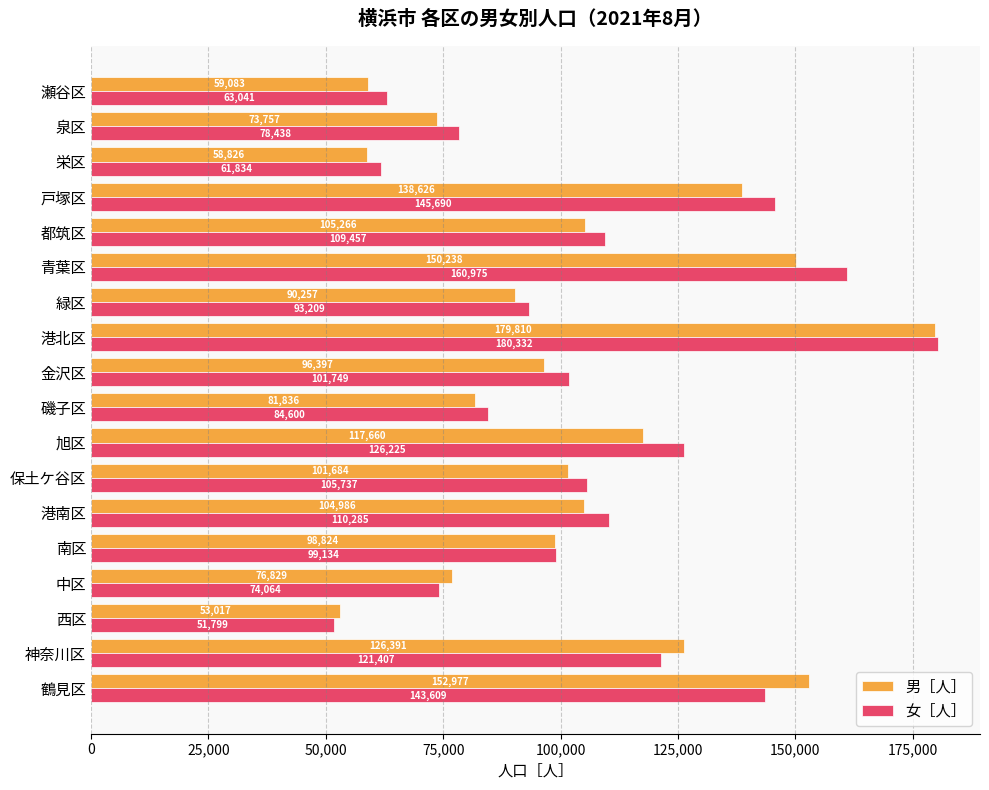

True or false: 女［人］ has a value of 46274 at 南区.

False